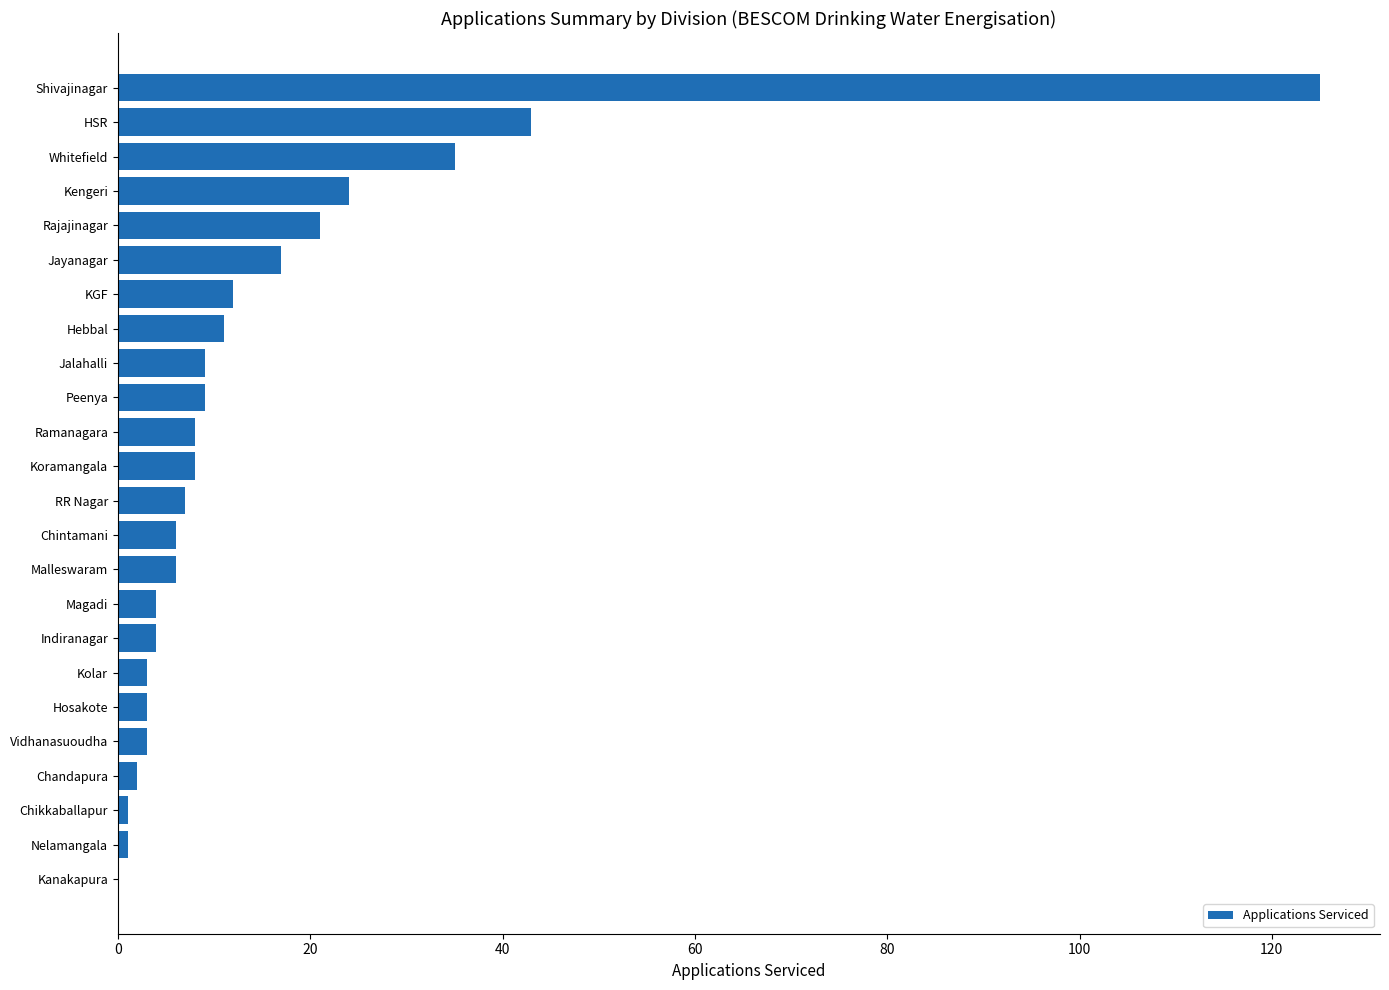

What is the change in value from Kanakapura to Malleswaram?

+6